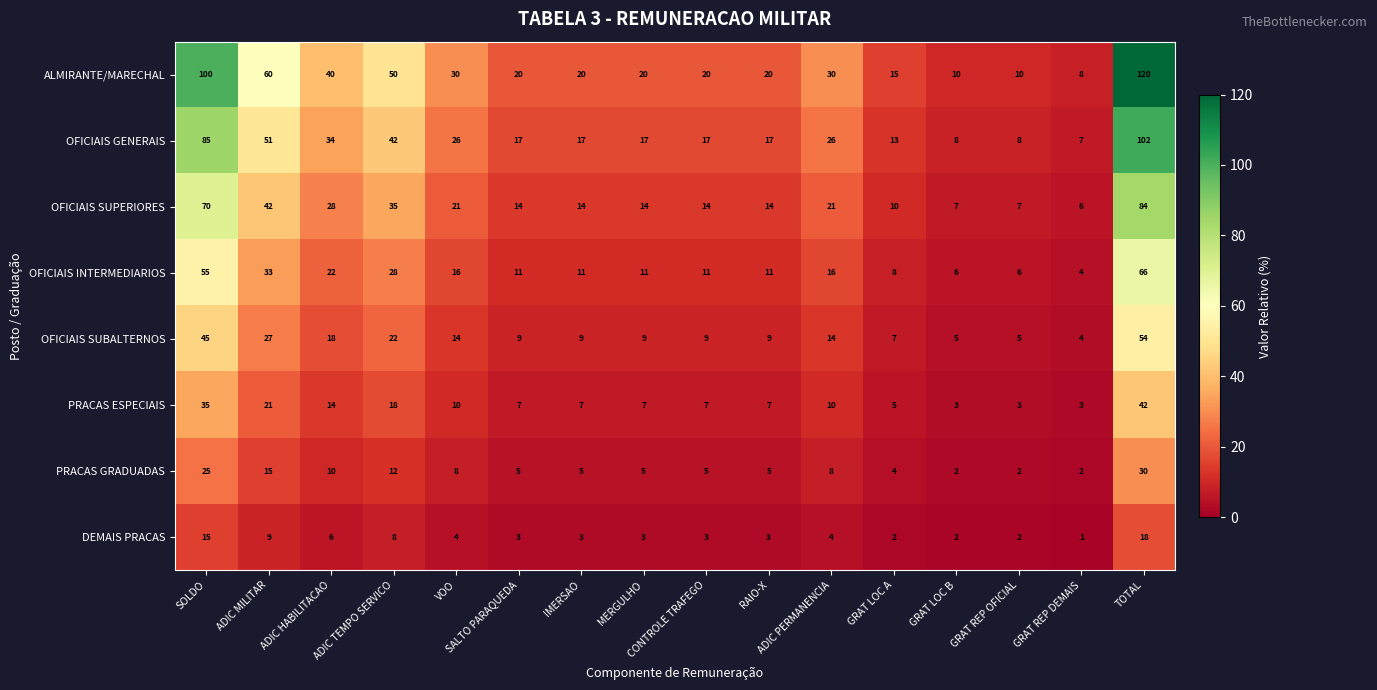

Rank the series by their maximum value, from lowest to highest.

DEMAIS PRACAS, PRACAS GRADUADAS, PRACAS ESPECIAIS, OFICIAIS SUBALTERNOS, OFICIAIS INTERMEDIARIOS, OFICIAIS SUPERIORES, OFICIAIS GENERAIS, ALMIRANTE/MARECHAL